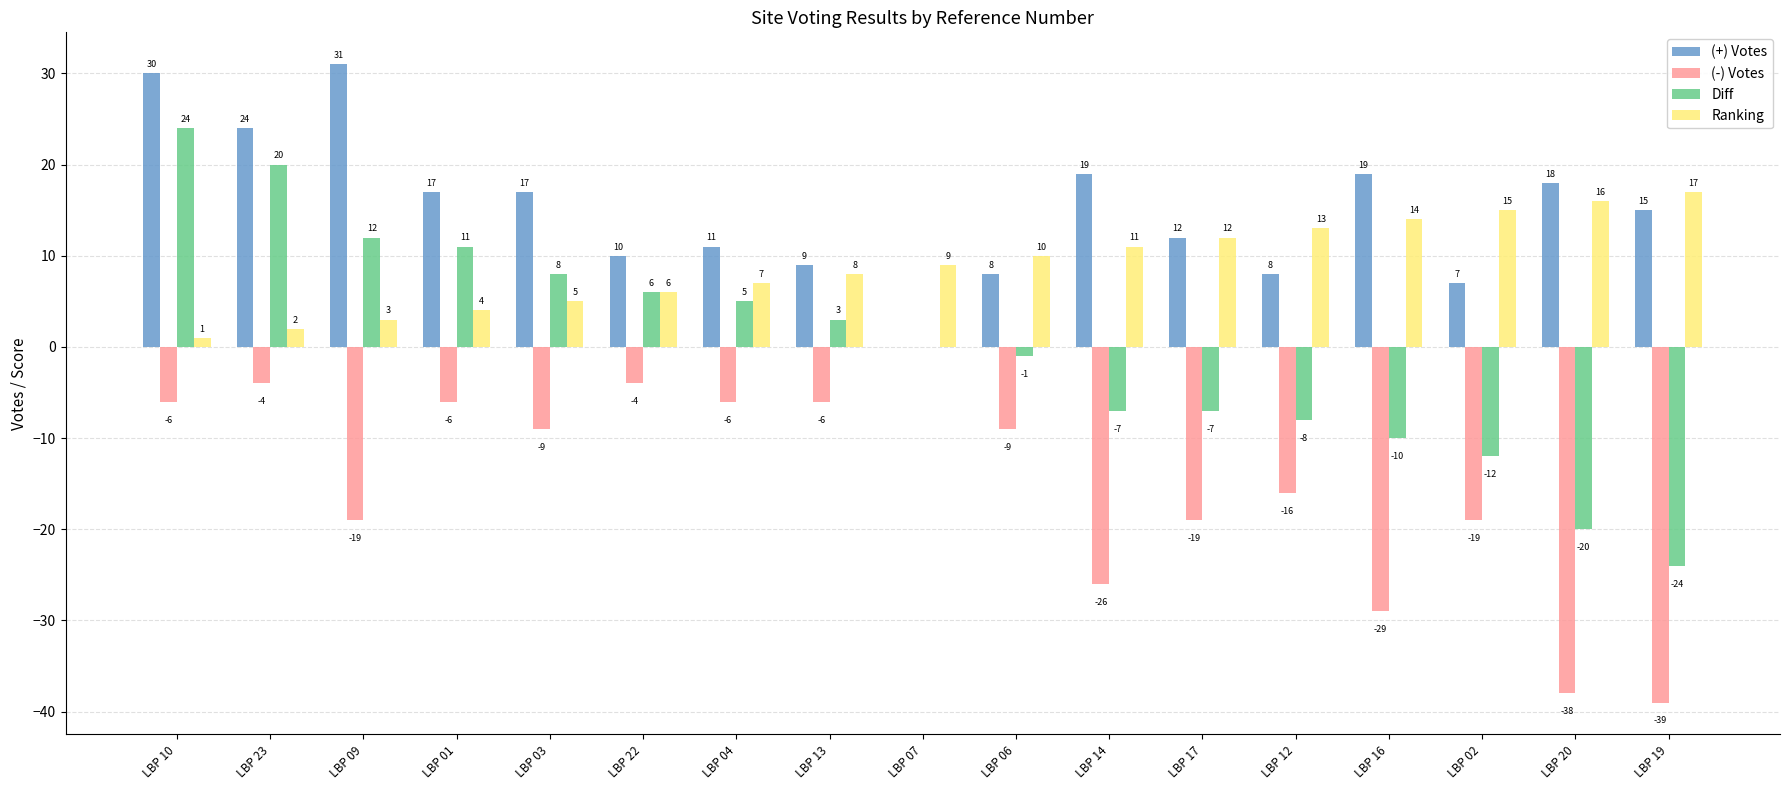

What is the maximum value shown in the chart?

31